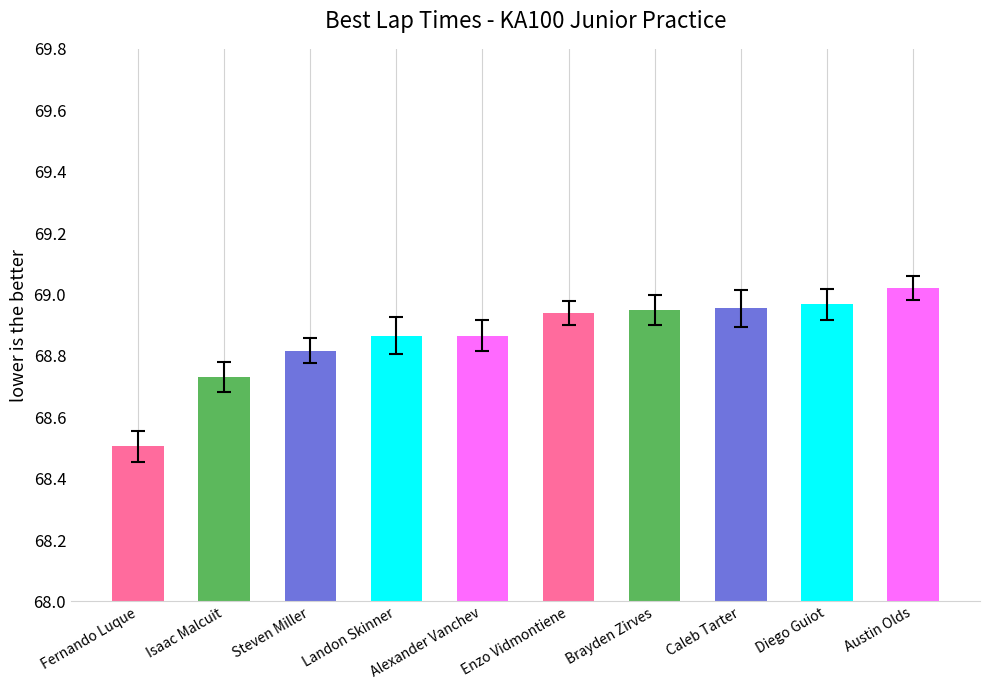

What is the change in value from Alexander Vanchev to Austin Olds?

+0.2